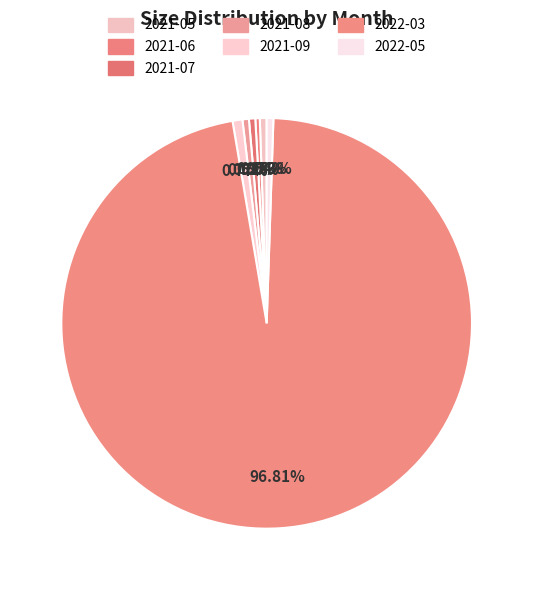

What percentage is NOT represented by 2021-06?

99.7%